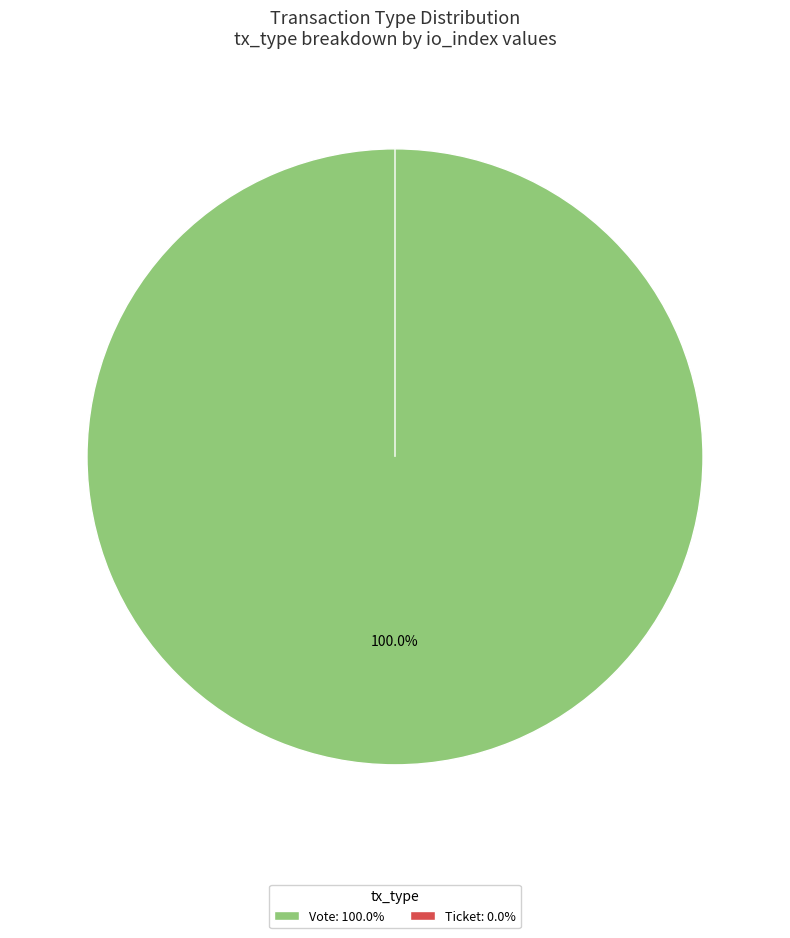

What is the change in value from Vote to Ticket?

-1